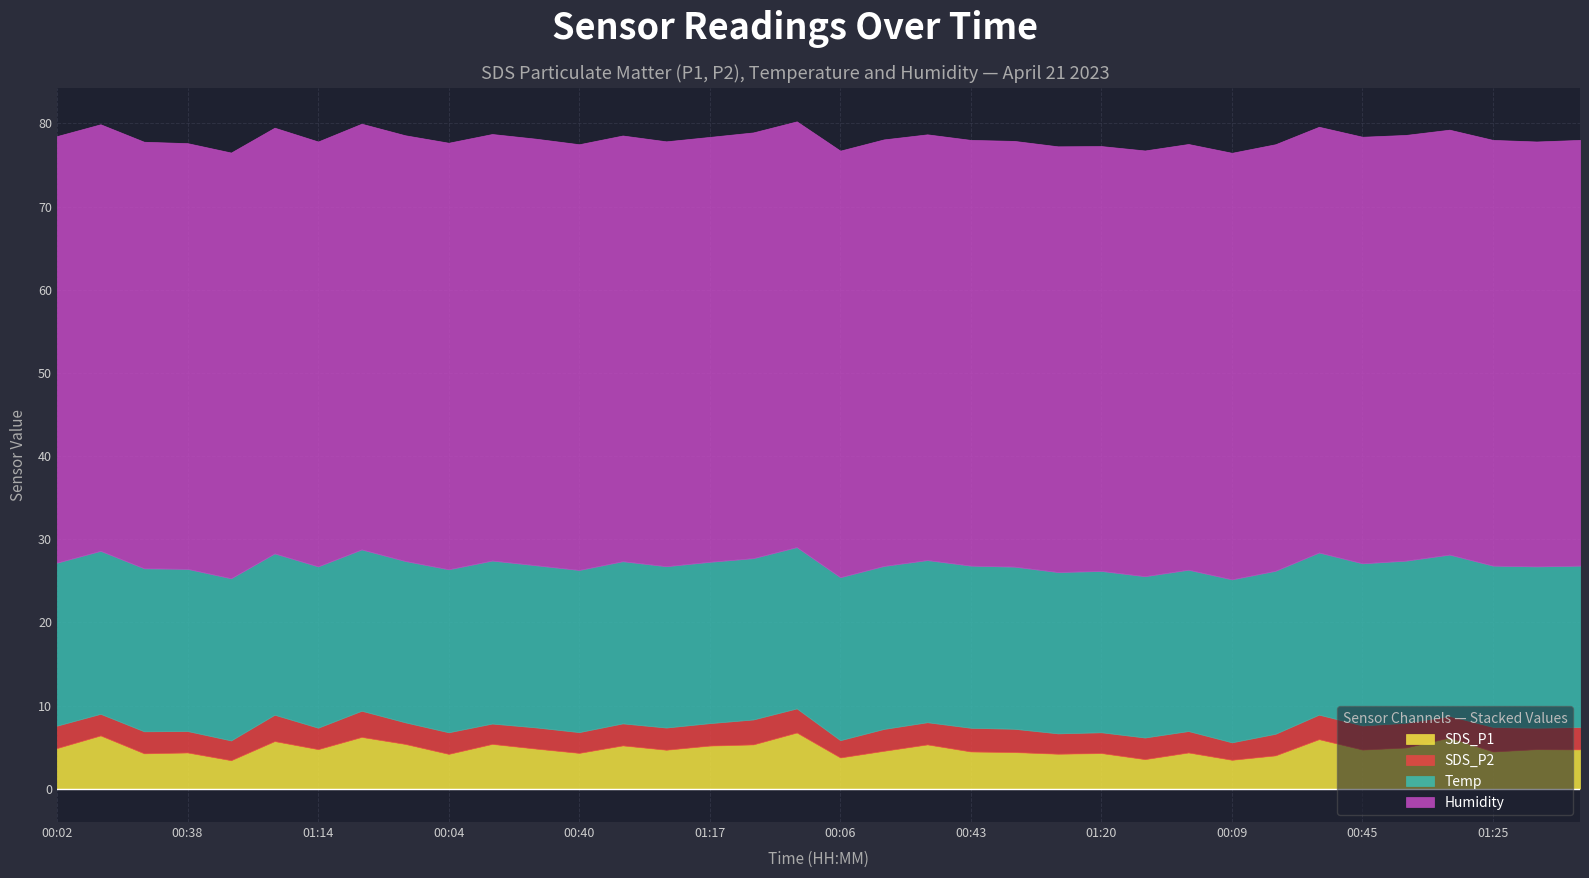

What position from the left is 01:25?

34